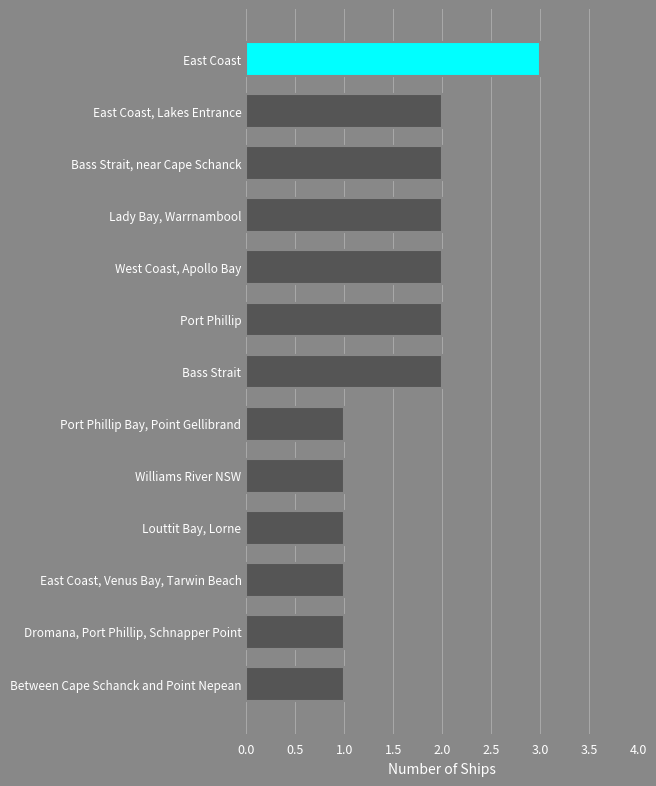

The chart shows a value of 3 at West Coast, Apollo Bay. True or false?

False